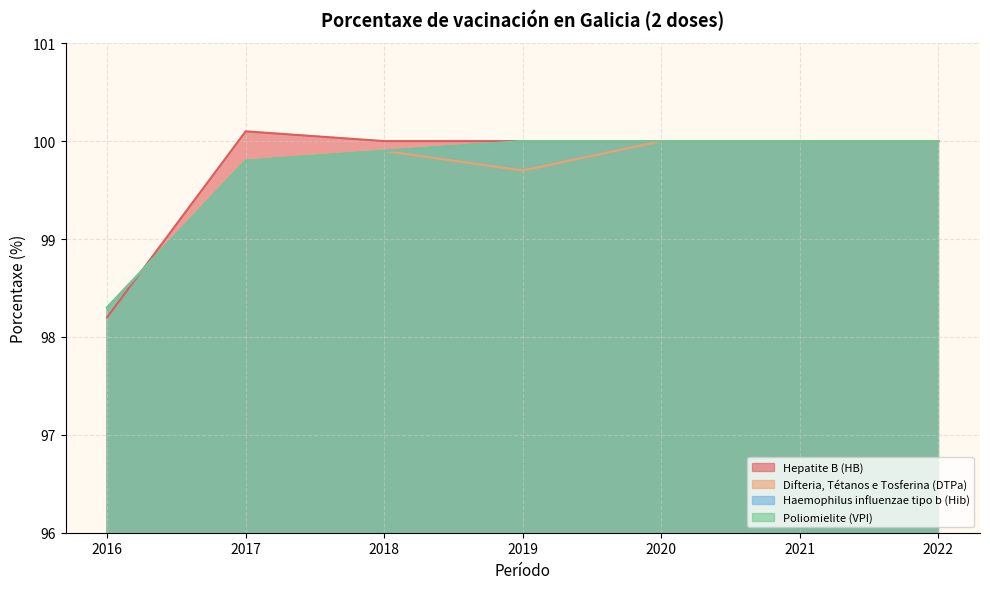

Which series changed the most between 2016 and 2021?

Hepatite B (HB)